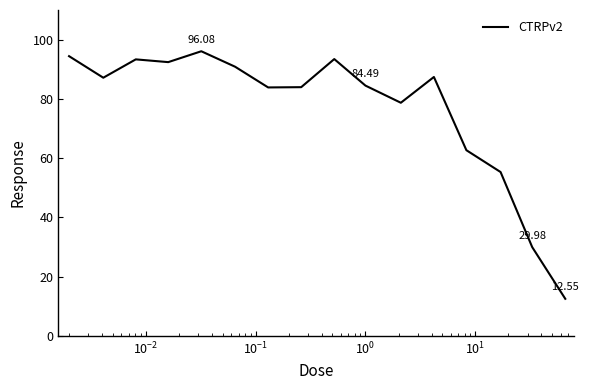

True or false: the data has more than 0 interior local peaks.

True